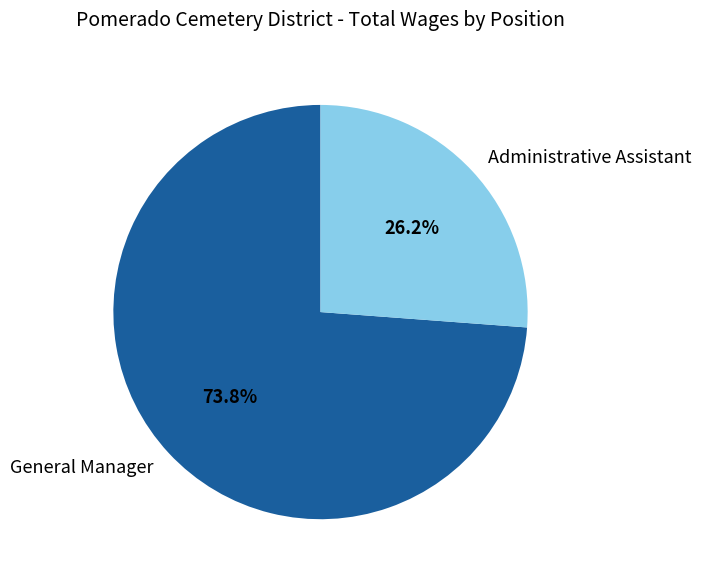

How many segments does this pie chart have?

2